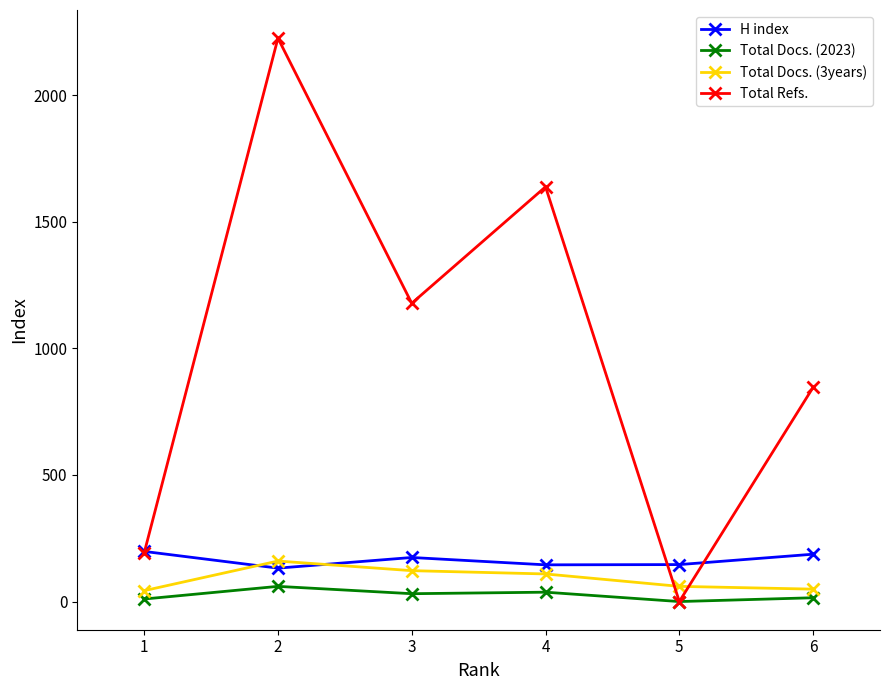

Which series has the widest spread of values?

Total Refs.